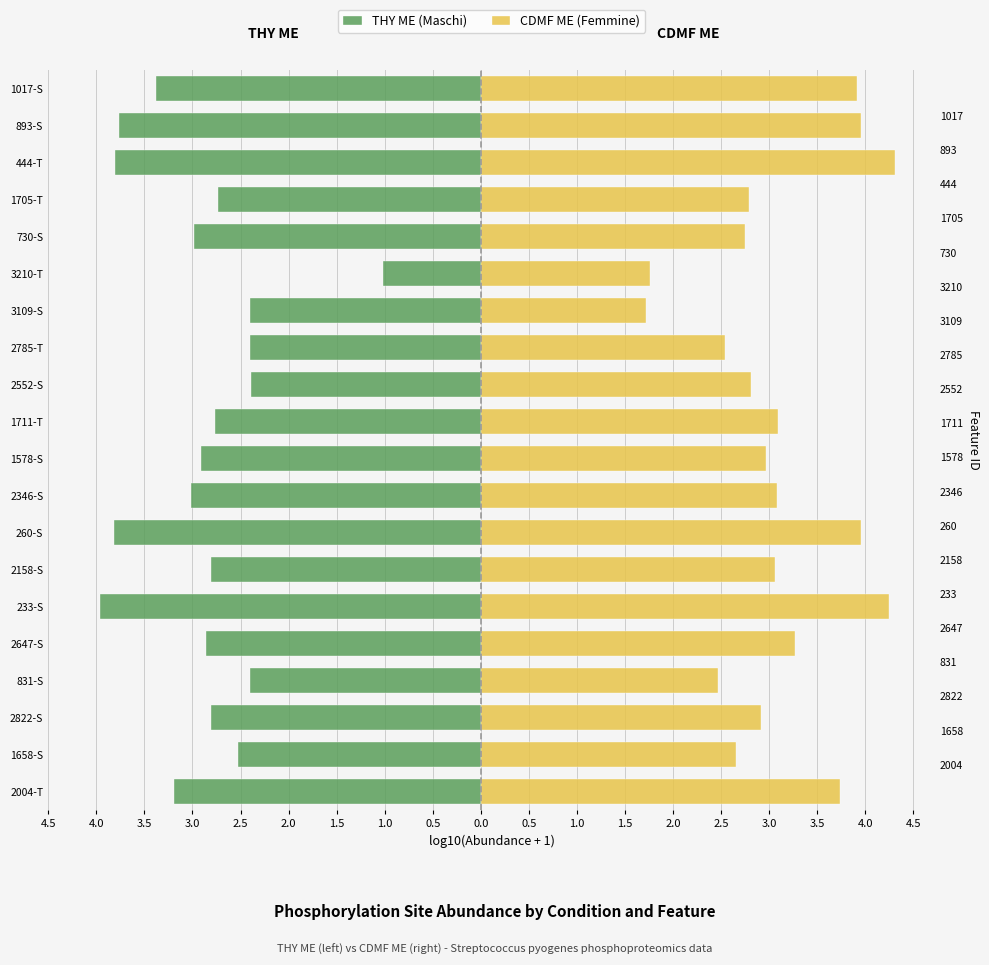

Which series changed the most between 1658-S and 233-S?

CDMF ME (Femmine)